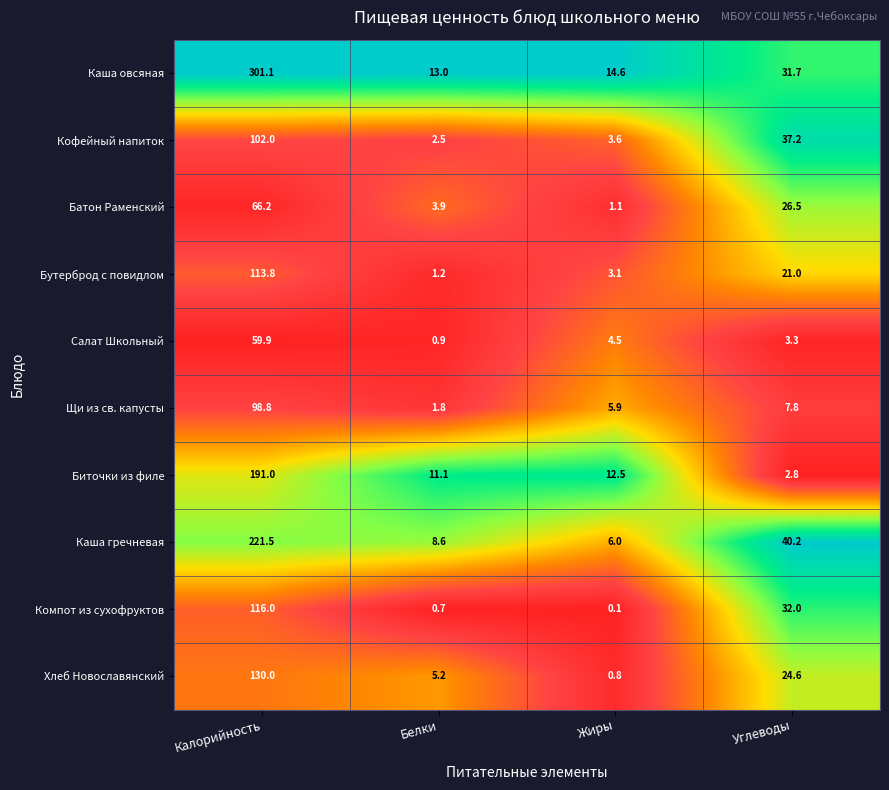

Between Белки and Углеводы, which series saw the biggest shift?

Кофейный напиток